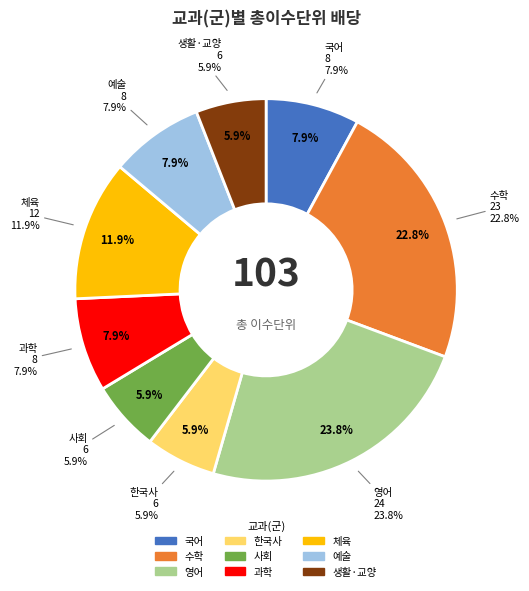

How many slices are in this pie chart?

9